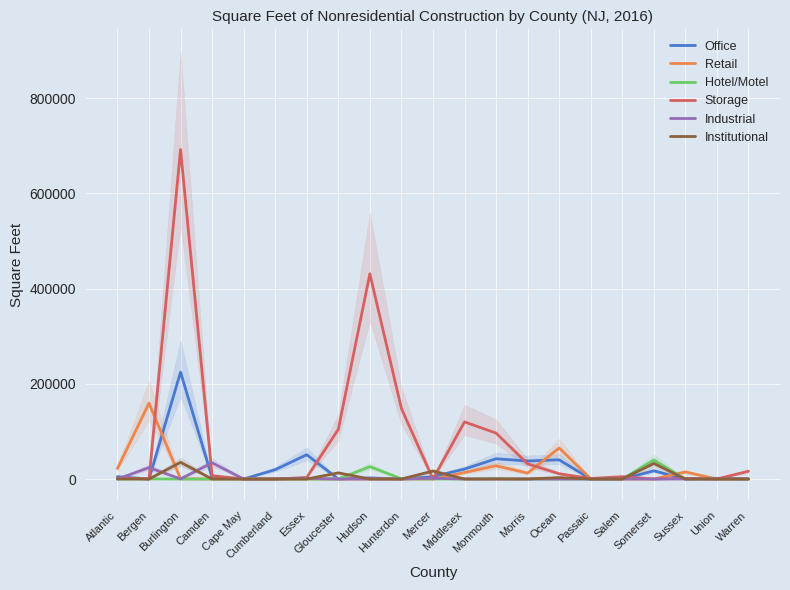

What are all the series names shown in the legend?

Office, Retail, Hotel/Motel, Storage, Industrial, Institutional